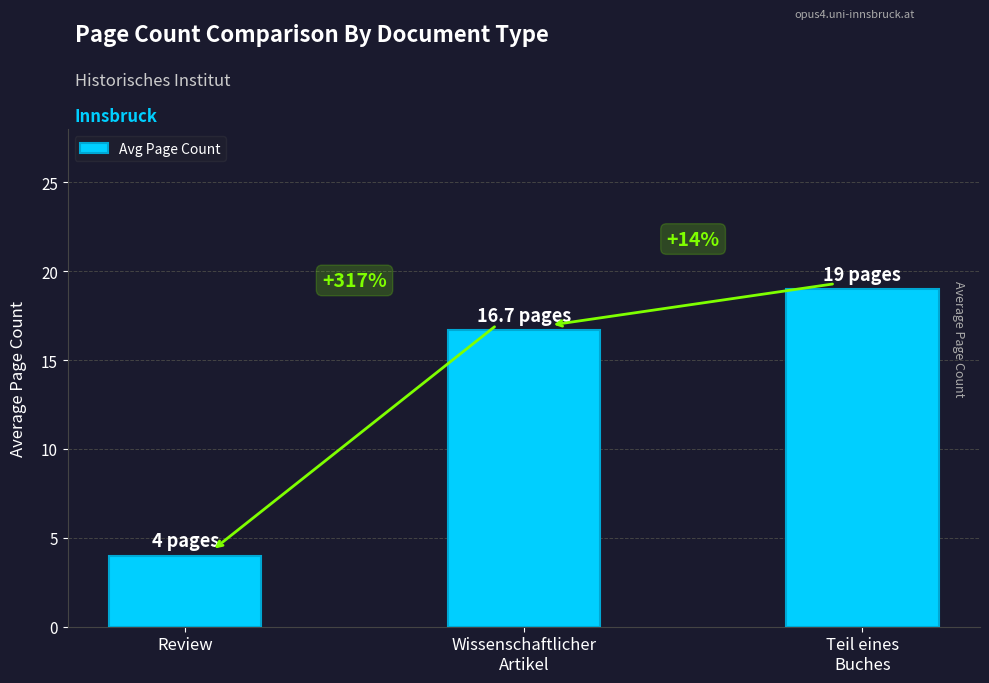

Reading left to right, transcribe all the data shown in this chart.

4.0	16.7	19.0